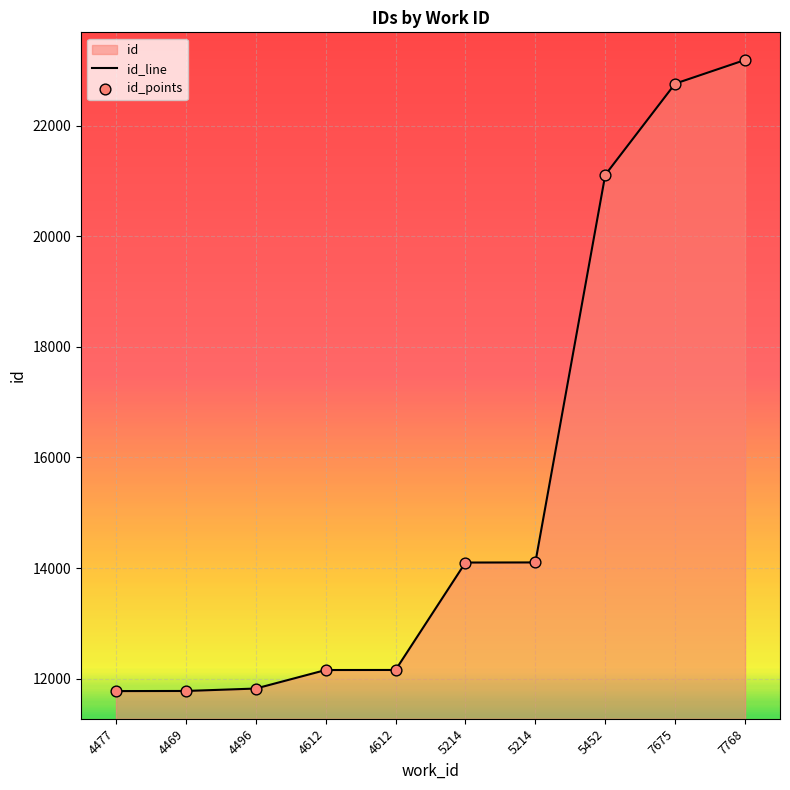

Which series contains the highest Y value?

id_line